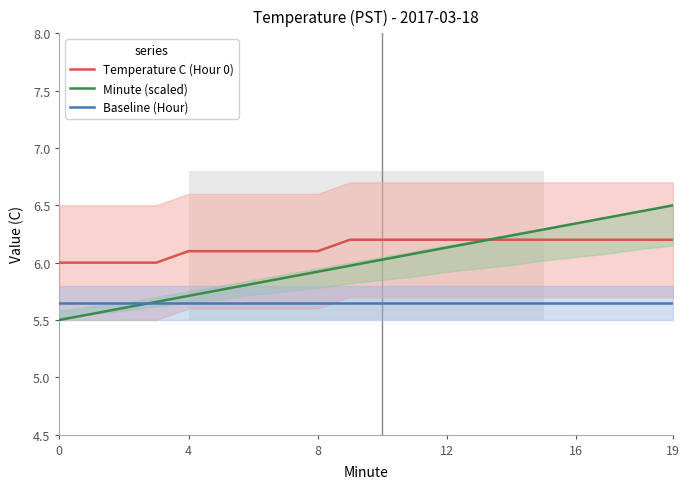

Which series changed the most between 14 and 16?

Minute (scaled)